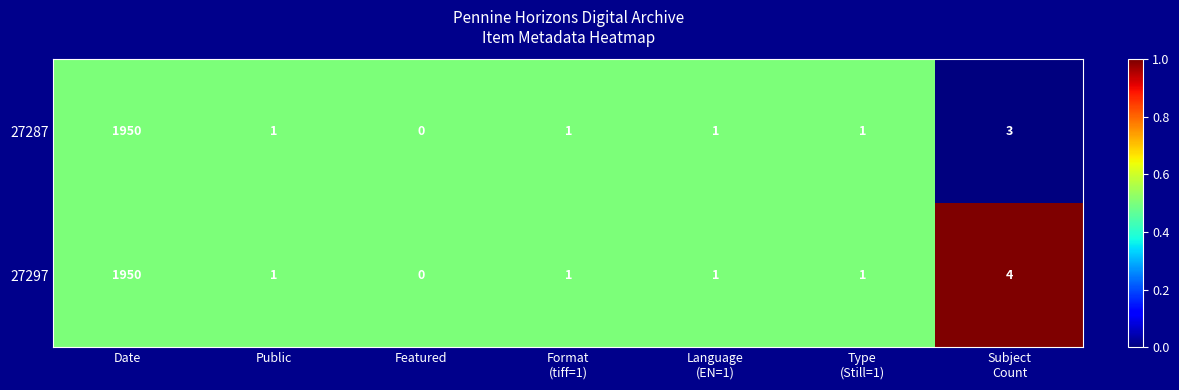

At which category is the sum across all series the highest?

Date